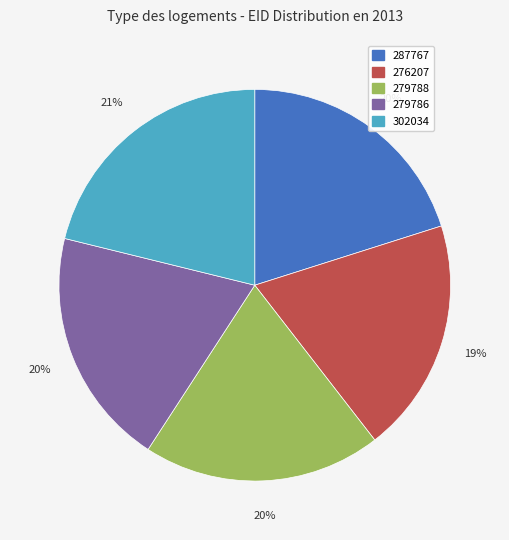

Is there any slice that represents more than half of the pie?

No